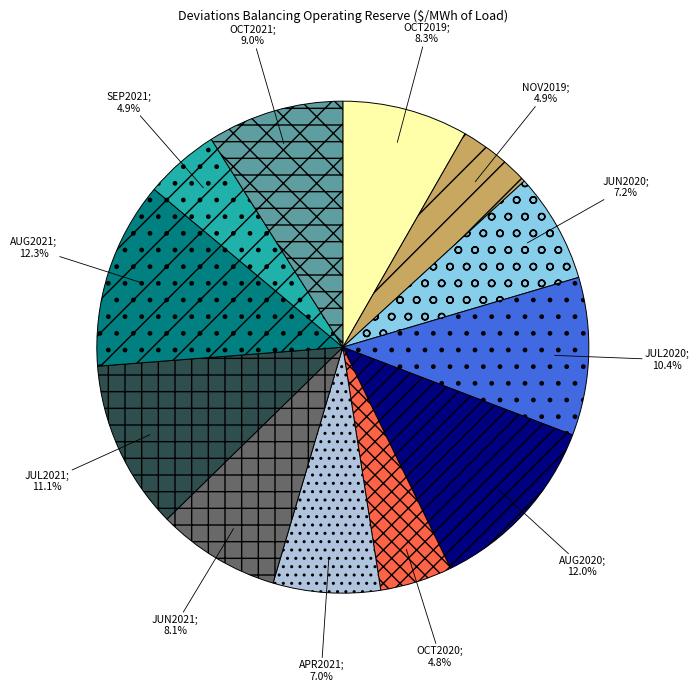

How many segments does this pie chart have?

12